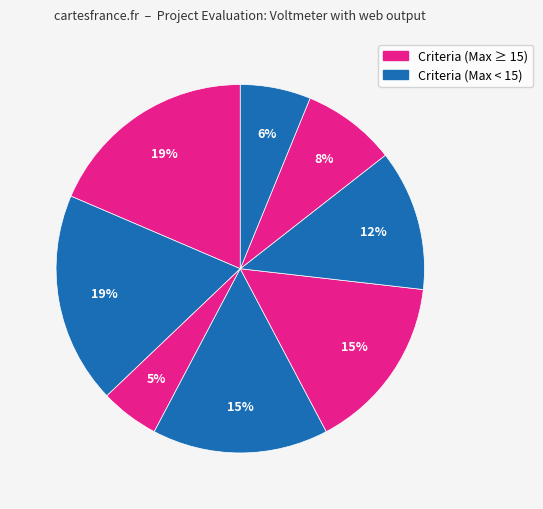

Count the number of slices in the pie.

8